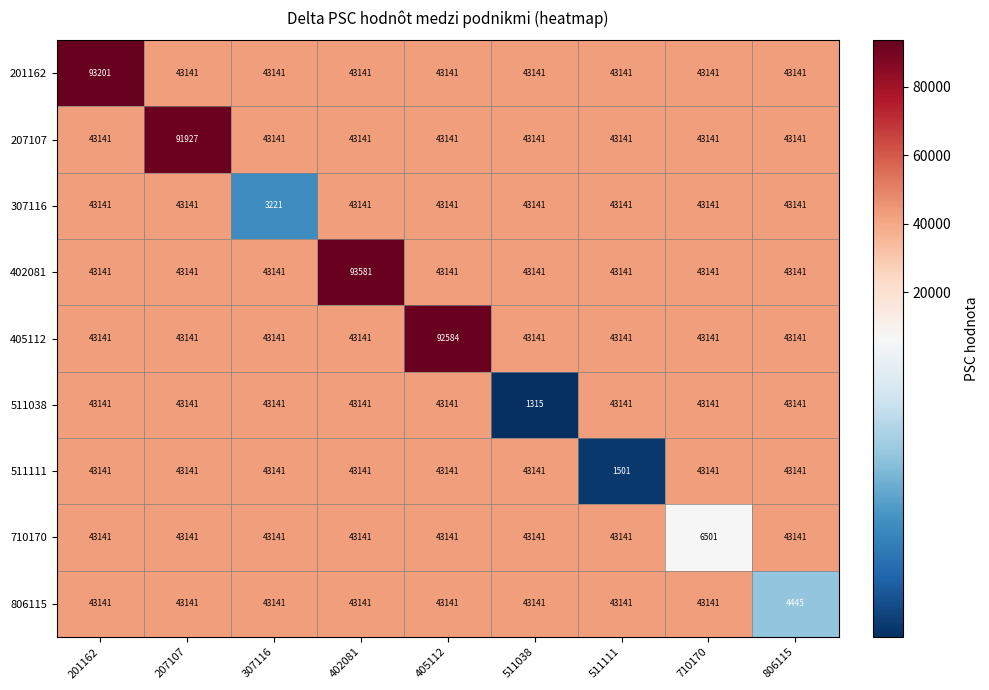

Which series has the largest total across all categories?

402081